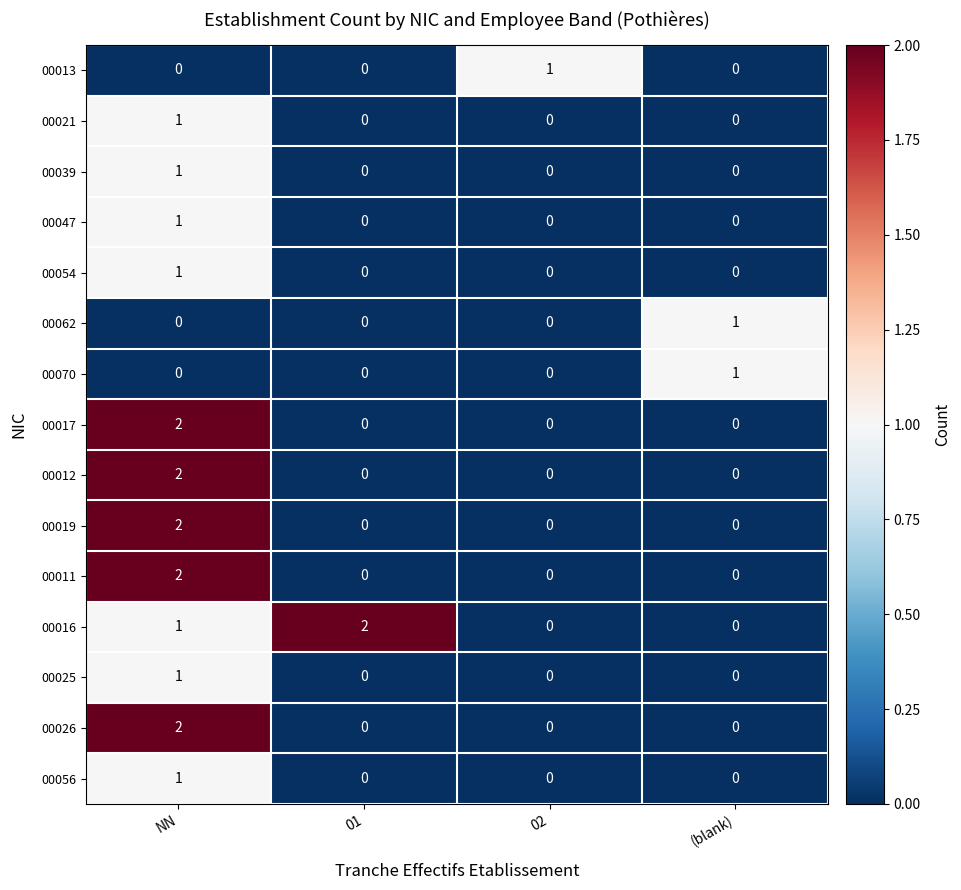

The value of 00013 at (blank) is 0. True or false?

True